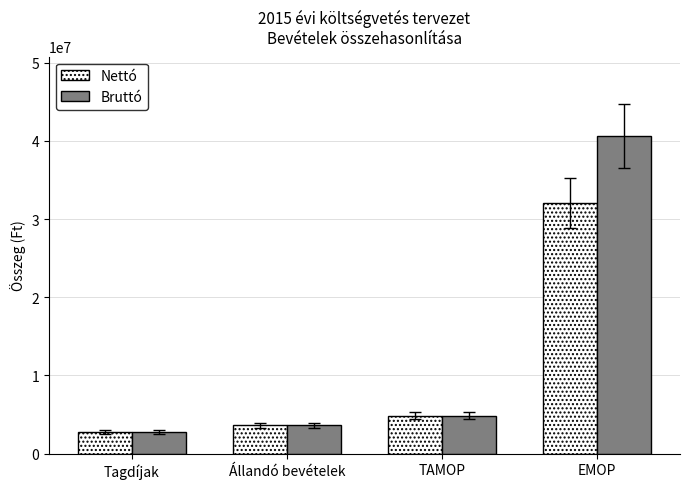

What are all the series names shown in the legend?

Nettó, Bruttó